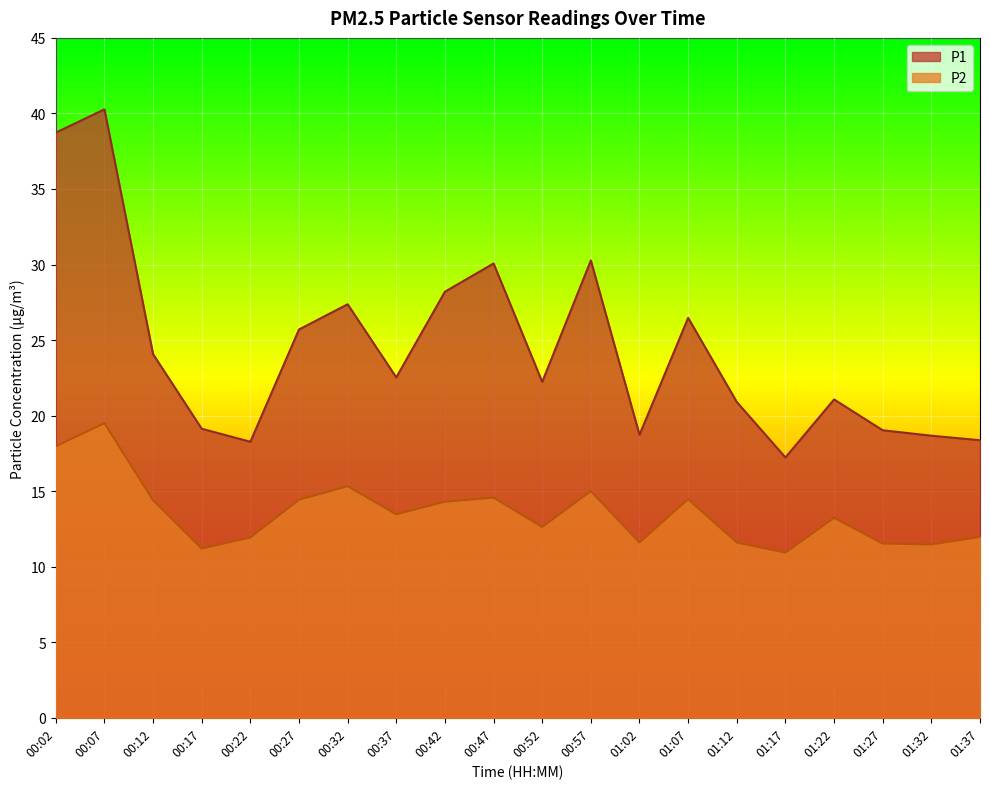

Does the chart display data point markers on the line(s)?

No